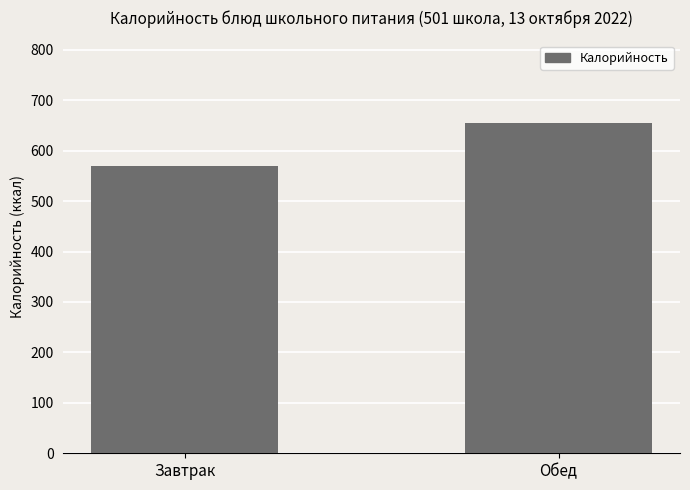

Does the chart contain any negative values?

No